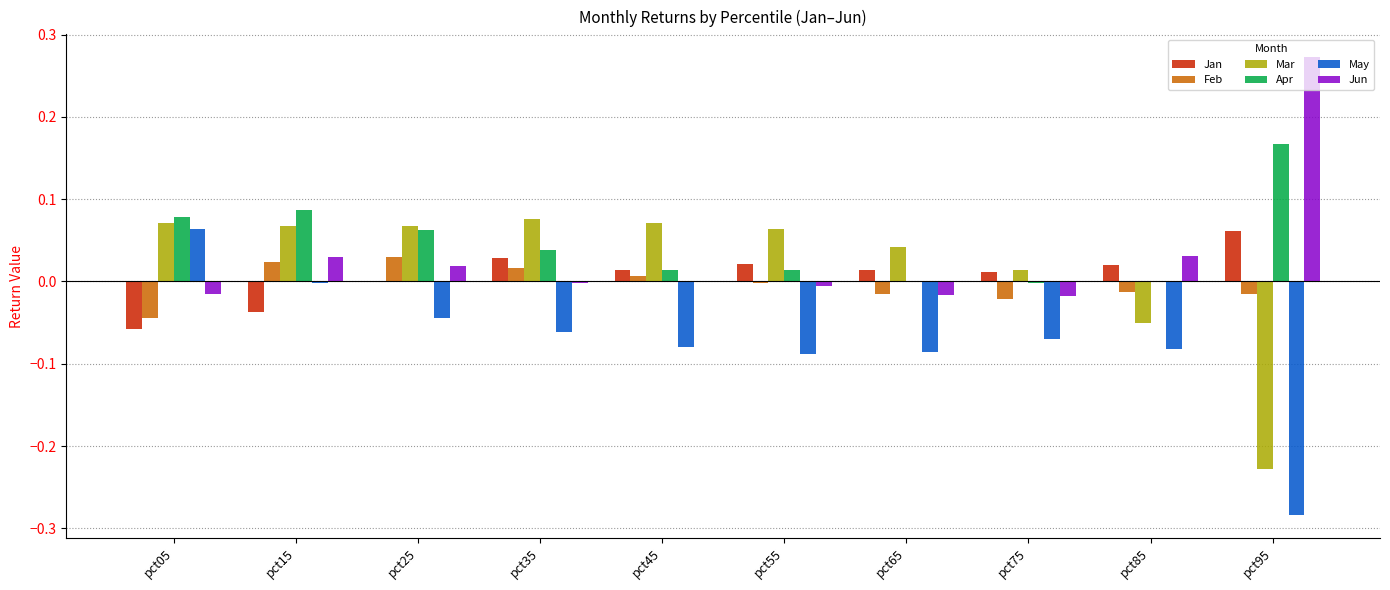

Does the chart contain stacked bars?

No